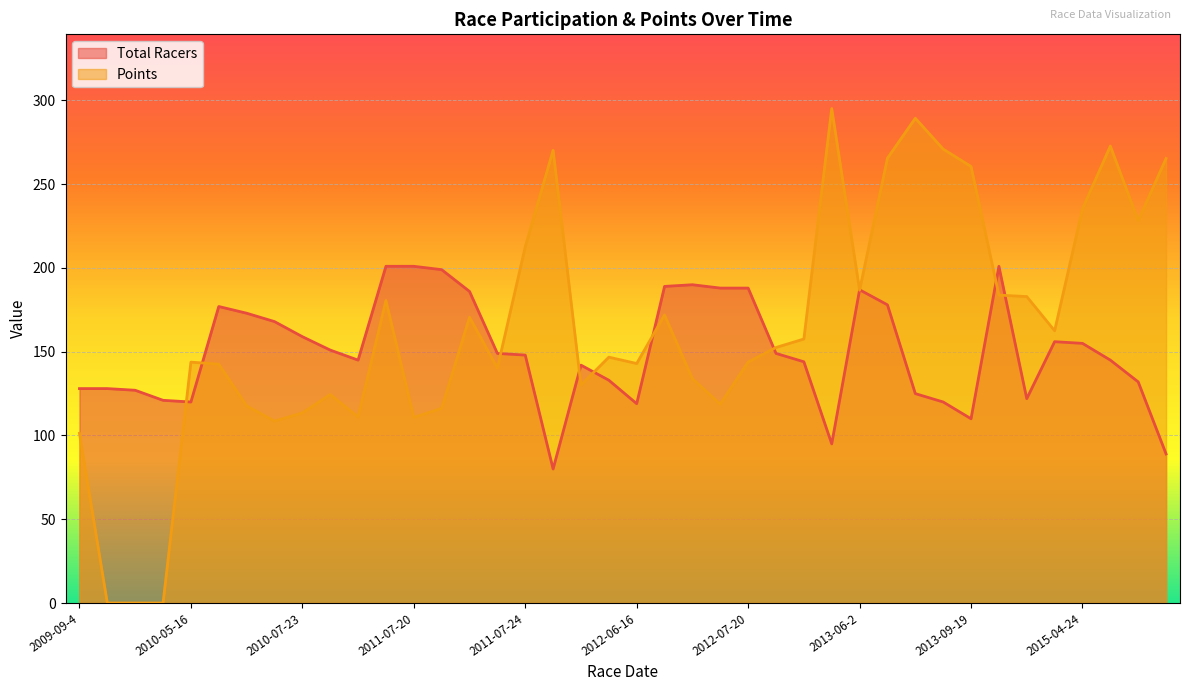

At which label is Points closest to 147?

2012-06-13